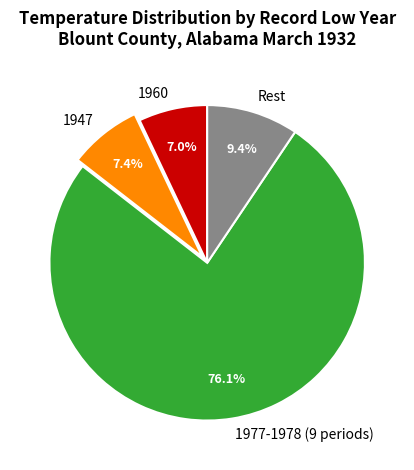

How many slices are in this pie chart?

4